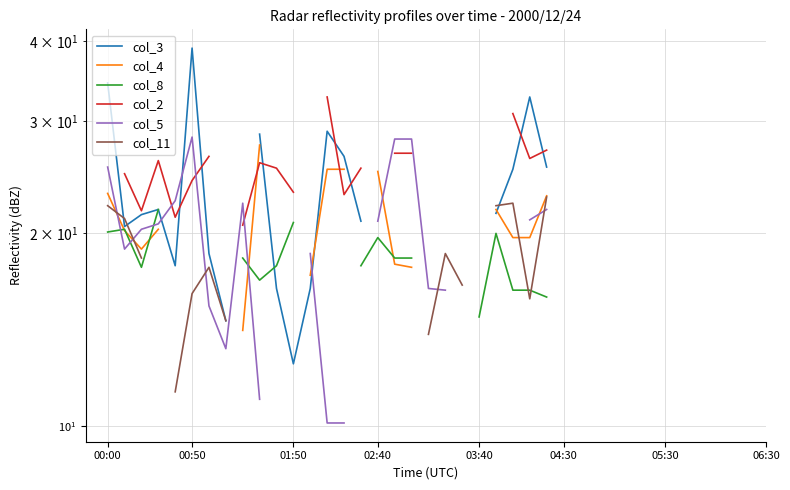

How many lines are shown in the chart?

6